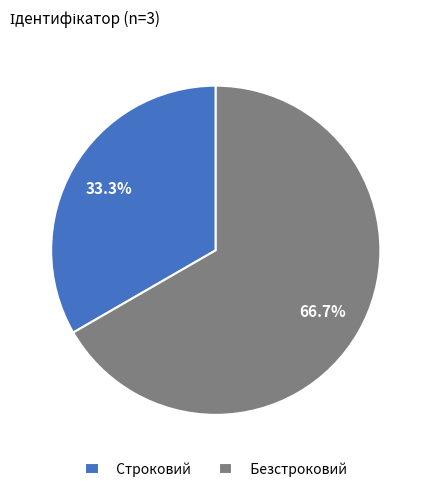

What percentage is NOT represented by Строковий?

66.7%